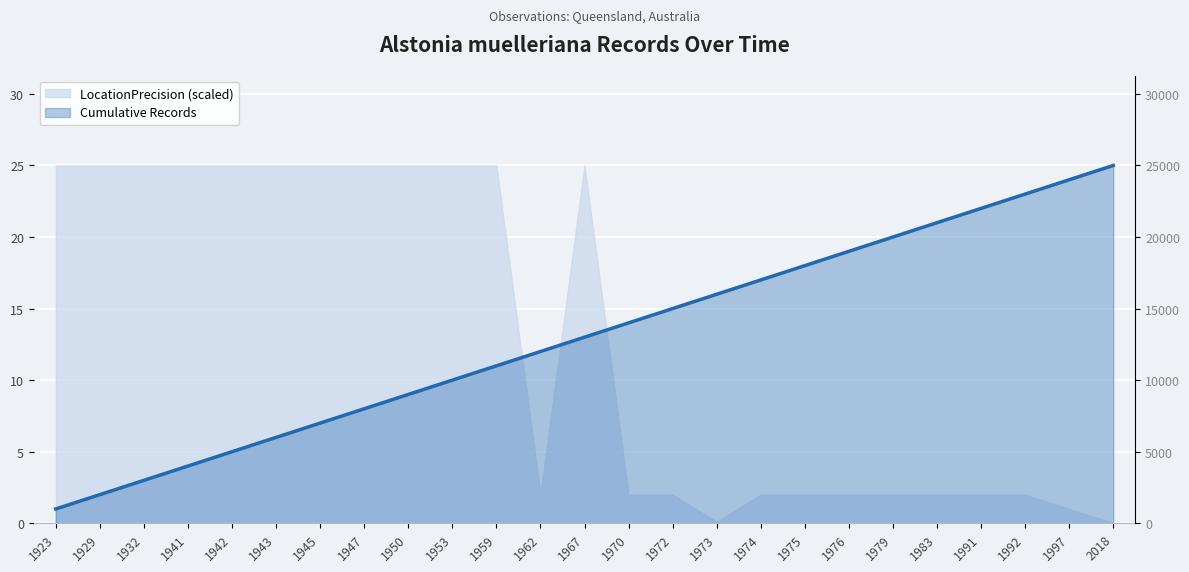

Which label corresponds to the largest value in the chart?

2018